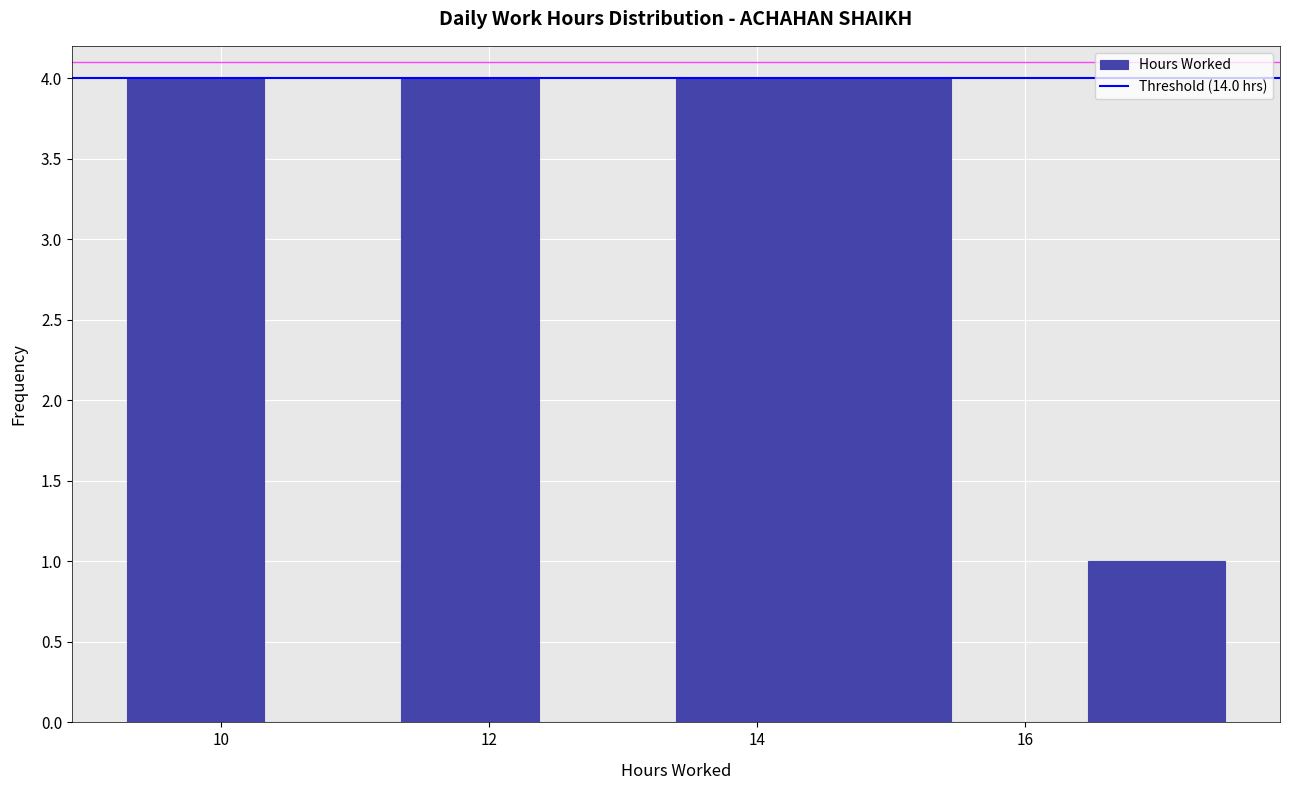

Reading left to right, list every bar in this chart as the range it spans on the x-axis followed by its height. Neither the bar edges nor the heights are printed on the chart, so give them approximately, as read against the axes.

9.4 to 10.4: 4
10.4 to 11.4: 0
11.4 to 12.4: 4
12.4 to 13.4: 0
13.4 to 14.4: 4
14.4 to 15.4: 4
15.4 to 16.4: 0
16.4 to 17.4: 1